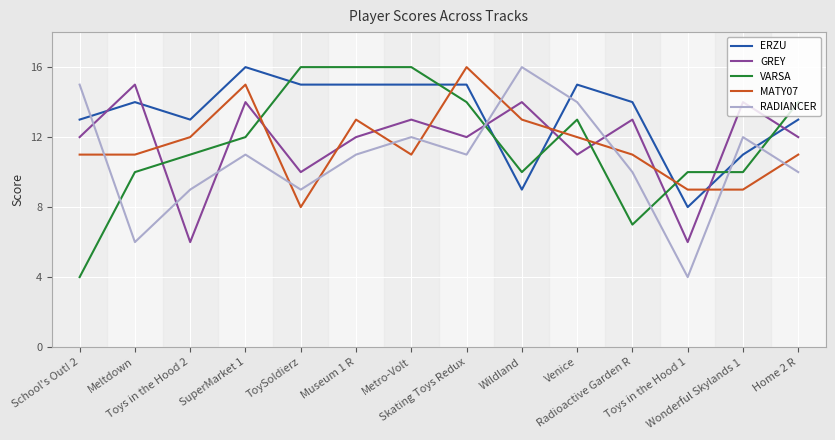

What is the sum of the VARSA values at Skating Toys Redux and SuperMarket 1?

26